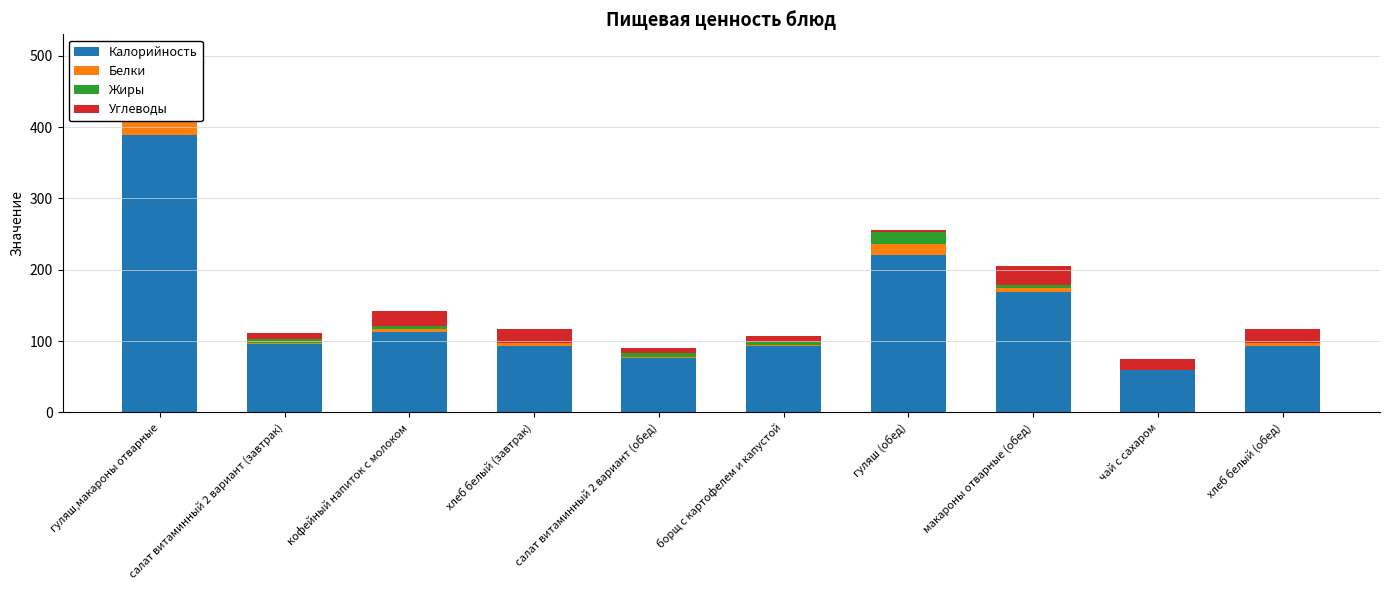

What is the difference between the maximum and second lowest values in the Белки series?

18.9